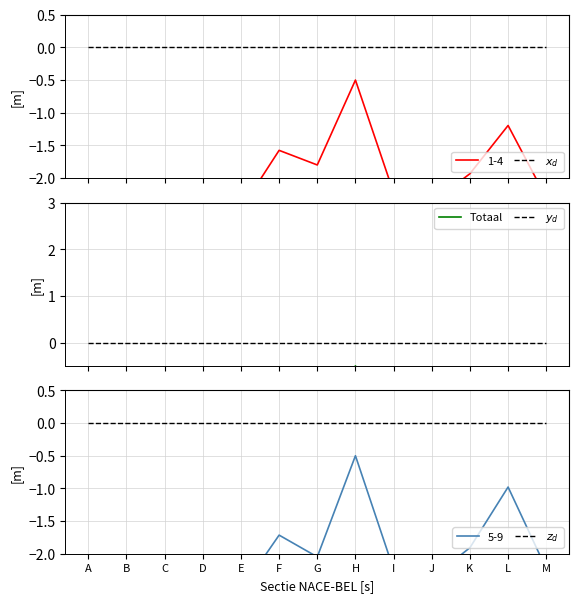

Is the value of Totaal at L greater than the value of $y_d$ at D?

No